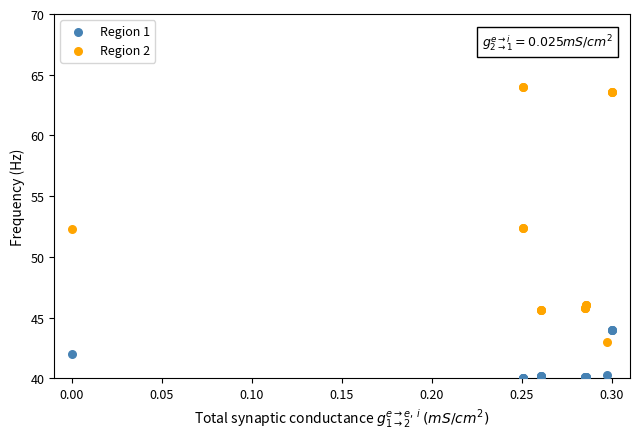

Which series has the widest spread of Y values?

Region 2